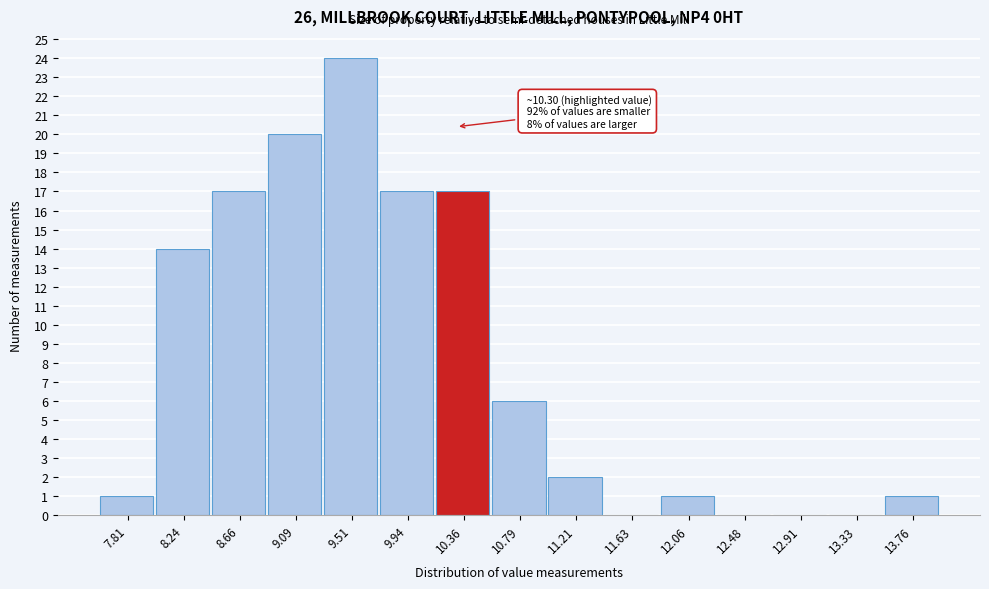

Over which range of the x-axis is the bar tallest?

9.30 to 9.70